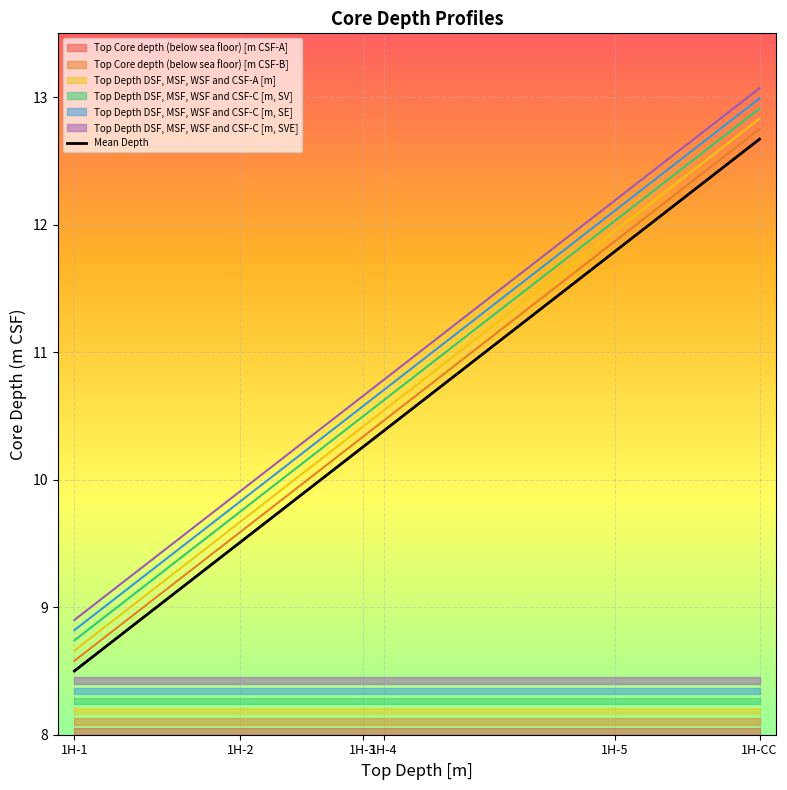

Count the values in the range 9 to 11.

3